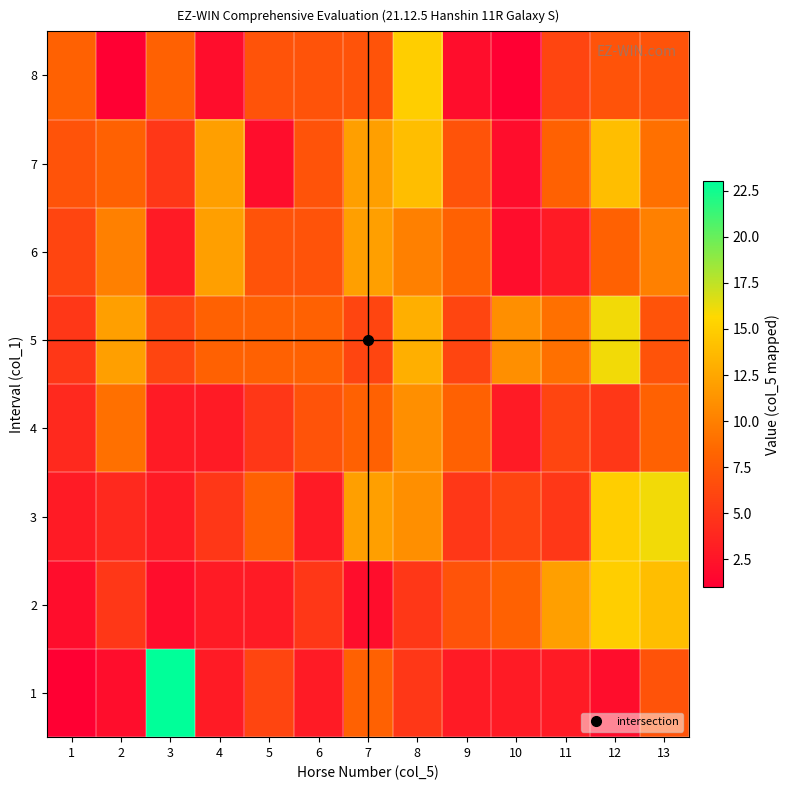

What is the difference between the highest and lowest values at 12?

14